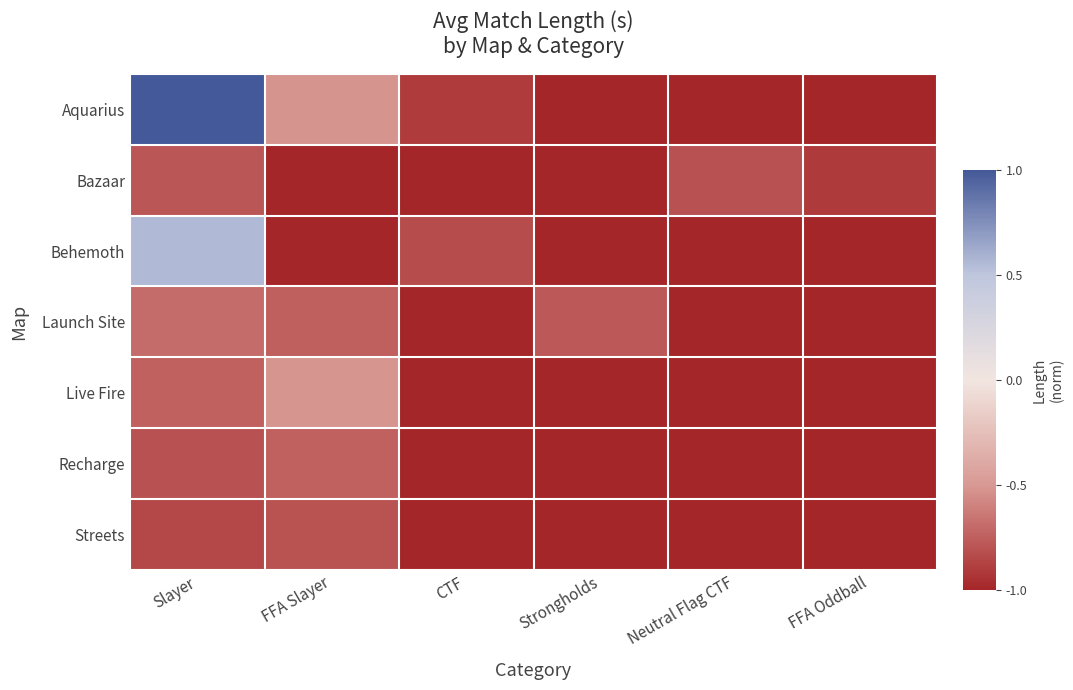

Reading right to left, extract all data points from this chart.

Aquarius: FFA Oddball=-1.0	Neutral Flag CTF=-1.0	Strongholds=-1.0	CTF=-0.9	FFA Slayer=-0.5	Slayer=1.0
Bazaar: FFA Oddball=-0.9	Neutral Flag CTF=-0.8	Strongholds=-1.0	CTF=-1.0	FFA Slayer=-1.0	Slayer=-0.8
Behemoth: FFA Oddball=-1.0	Neutral Flag CTF=-1.0	Strongholds=-1.0	CTF=-0.8	FFA Slayer=-1.0	Slayer=0.6
Launch Site: FFA Oddball=-1.0	Neutral Flag CTF=-1.0	Strongholds=-0.8	CTF=-1.0	FFA Slayer=-0.7	Slayer=-0.7
Live Fire: FFA Oddball=-1.0	Neutral Flag CTF=-1.0	Strongholds=-1.0	CTF=-1.0	FFA Slayer=-0.5	Slayer=-0.7
Recharge: FFA Oddball=-1.0	Neutral Flag CTF=-1.0	Strongholds=-1.0	CTF=-1.0	FFA Slayer=-0.7	Slayer=-0.8
Streets: FFA Oddball=-1.0	Neutral Flag CTF=-1.0	Strongholds=-1.0	CTF=-1.0	FFA Slayer=-0.8	Slayer=-0.8